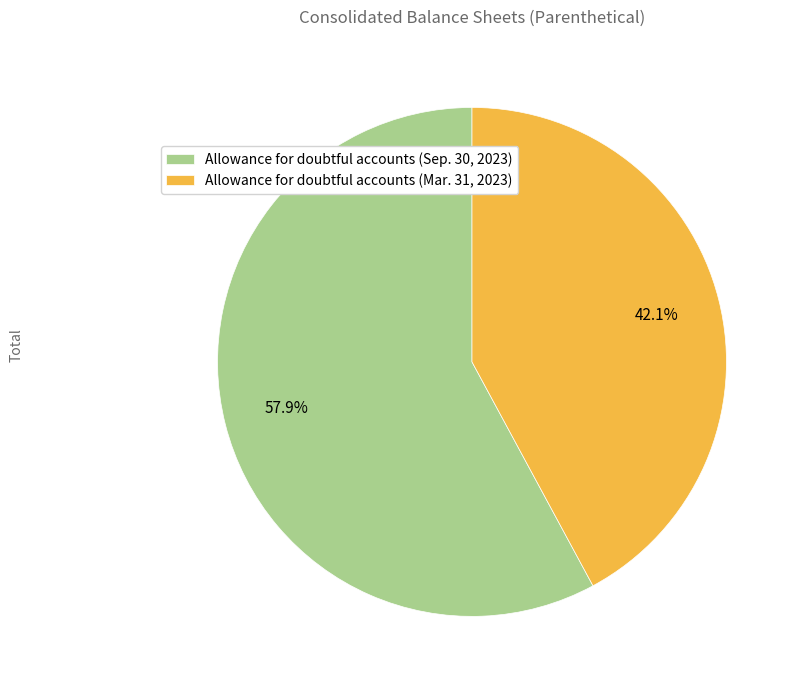

Which category has the biggest portion of the pie?

Allowance for doubtful accounts (Sep. 30, 2023)